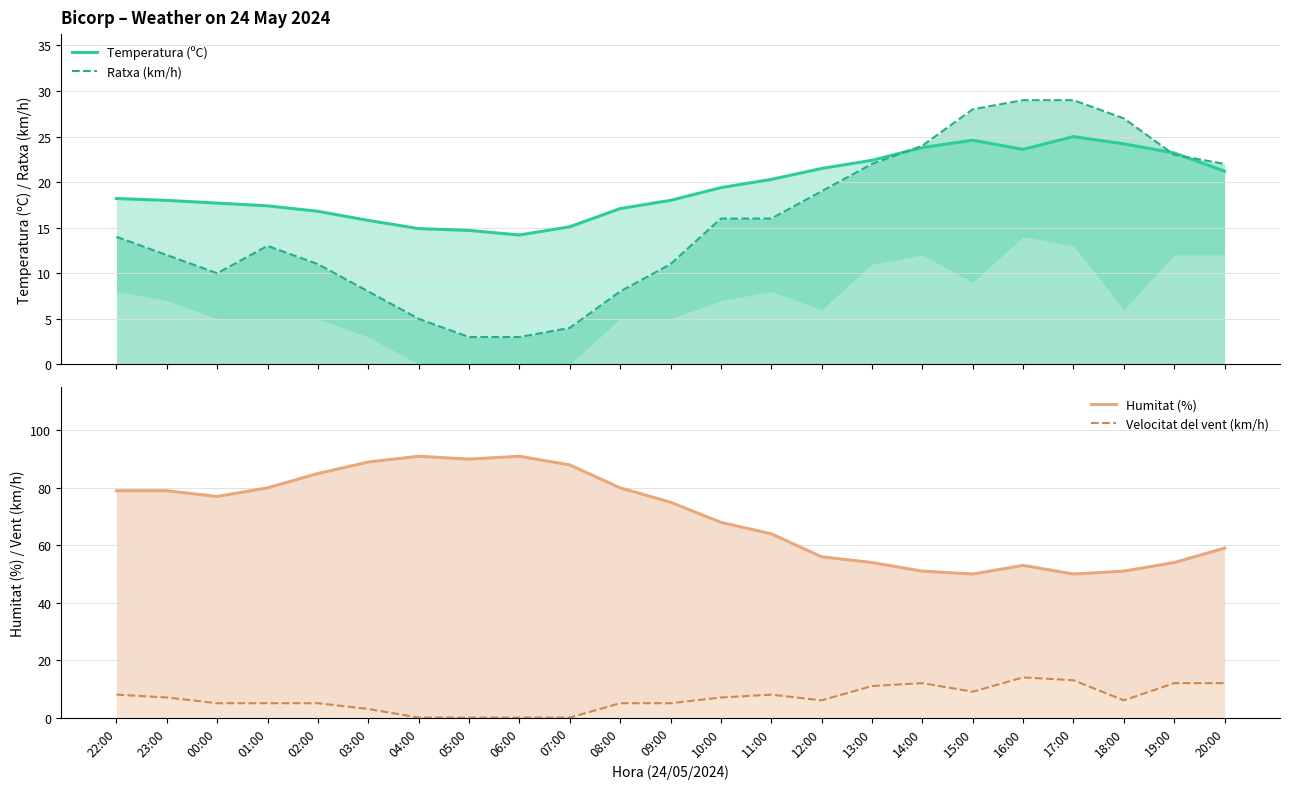

True or false: Ratxa (km/h) has a value of 33.7 at 19:00.

False